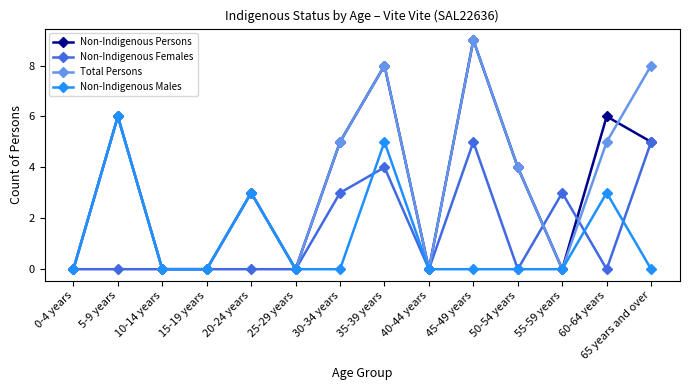

In Non-Indigenous Females, how many points are higher than both neighbors (excluding endpoints)?

3